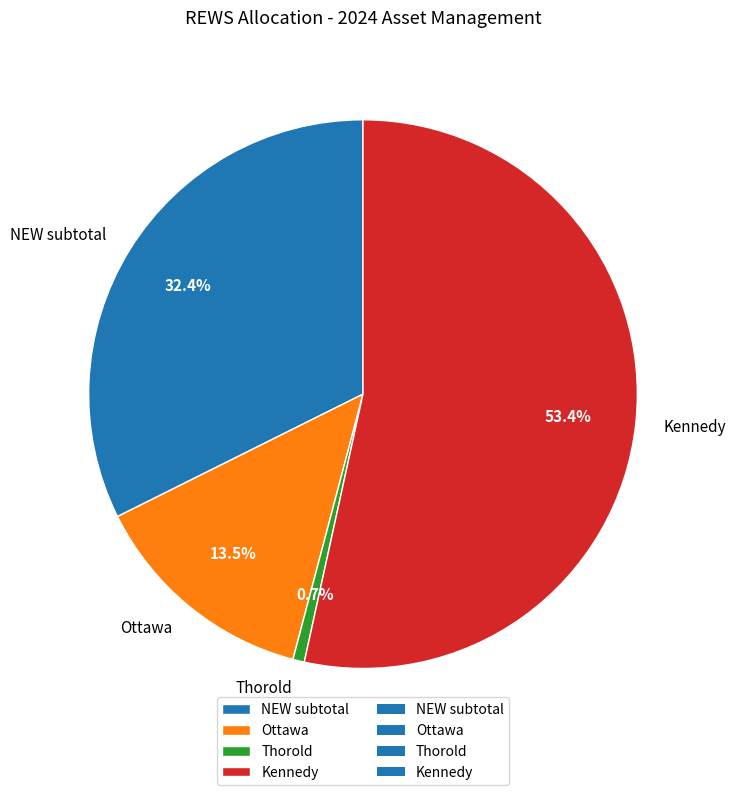

What is the largest slice in the pie chart?

Kennedy